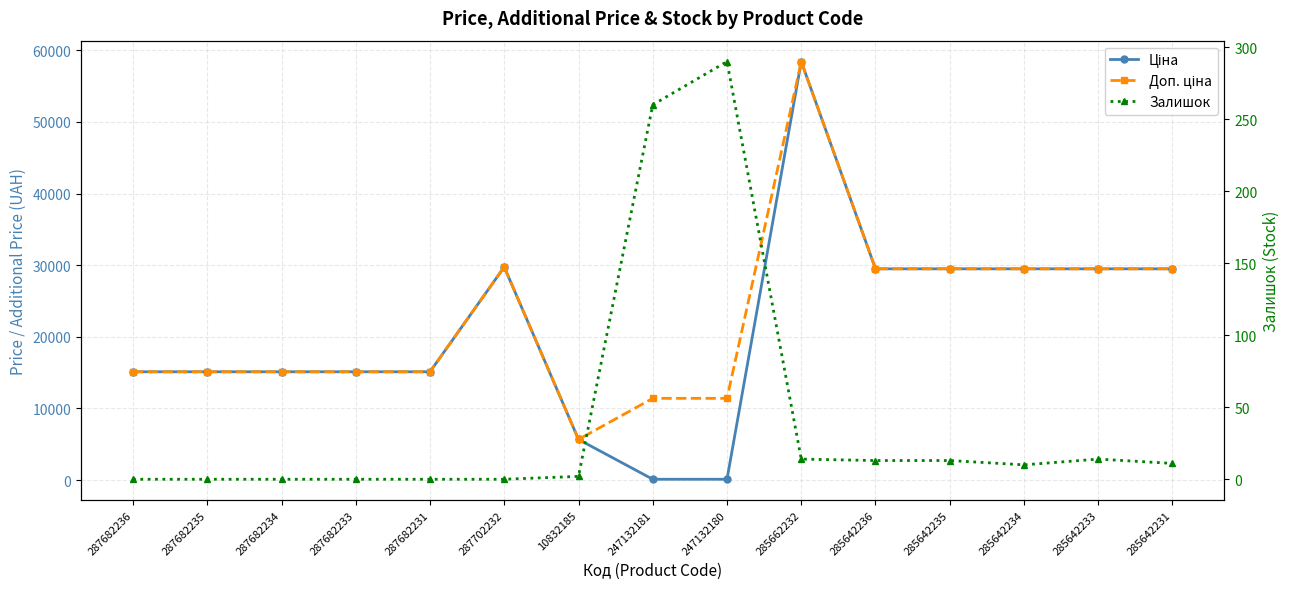

How many series are shown in this chart?

3